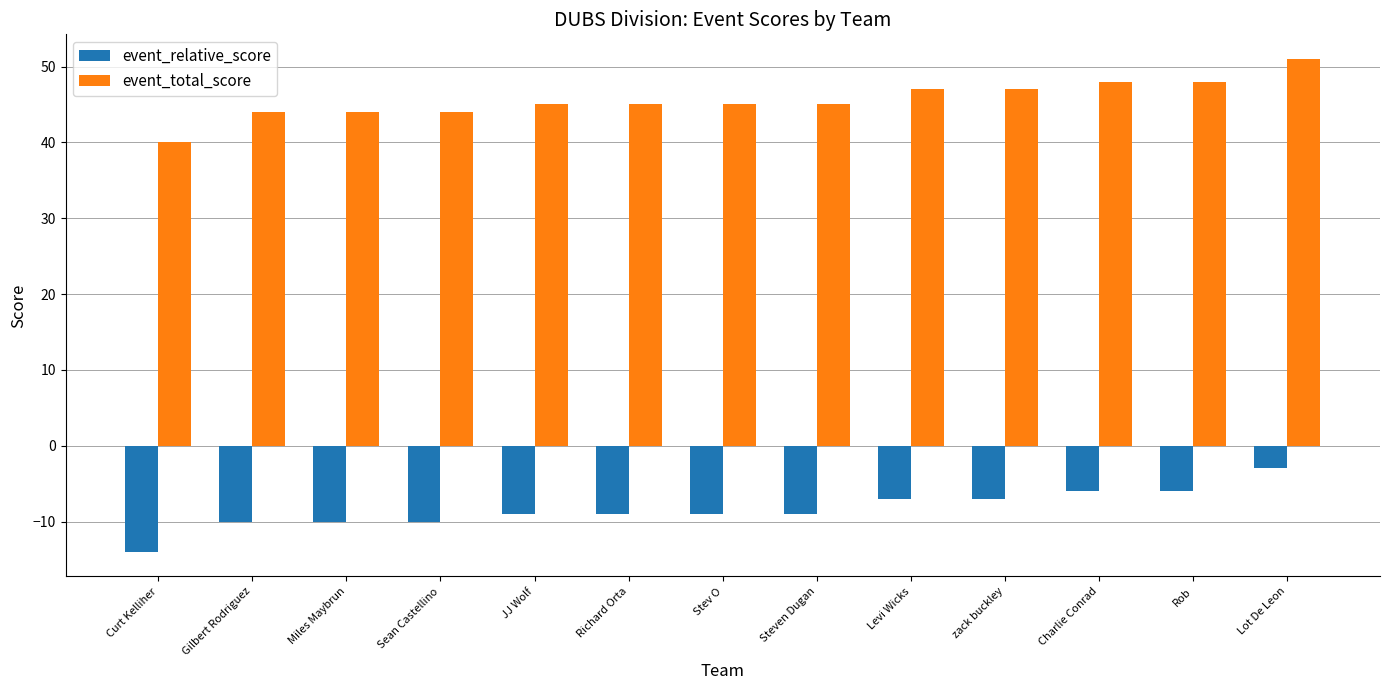

What is the difference between the second highest and second lowest values in the event_total_score series?

4